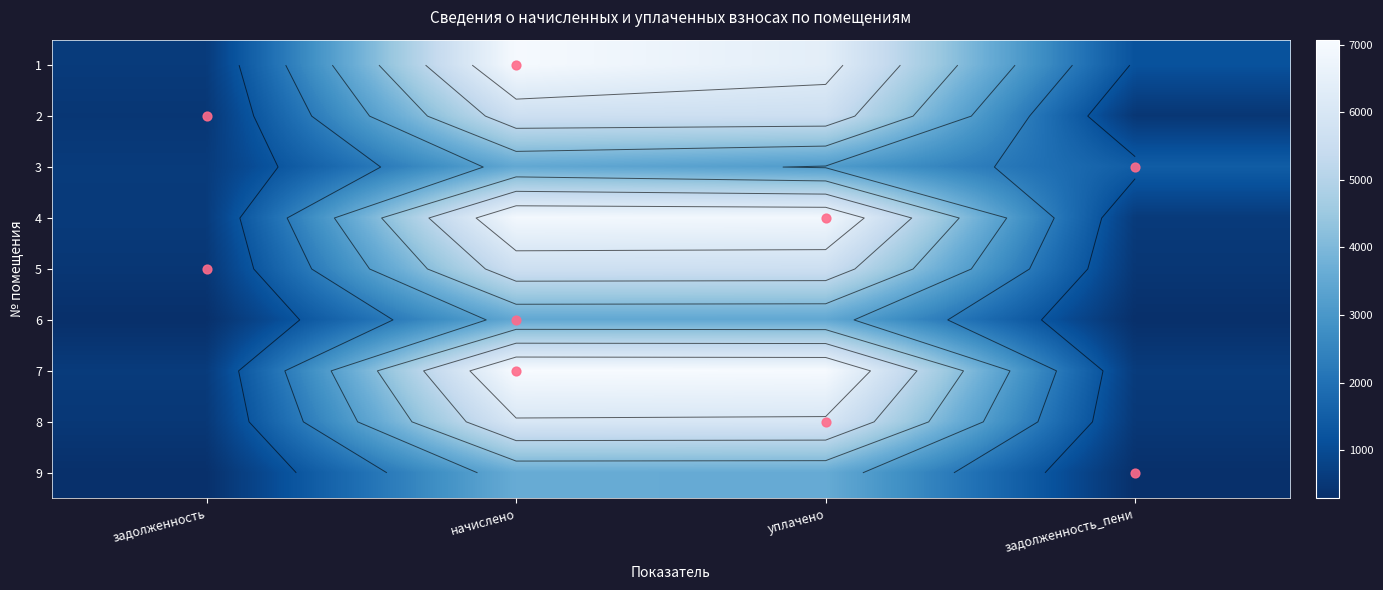

List the labels in order of row_8 value, smallest first.

задолженность, задолженность_пени, уплачено, начислено